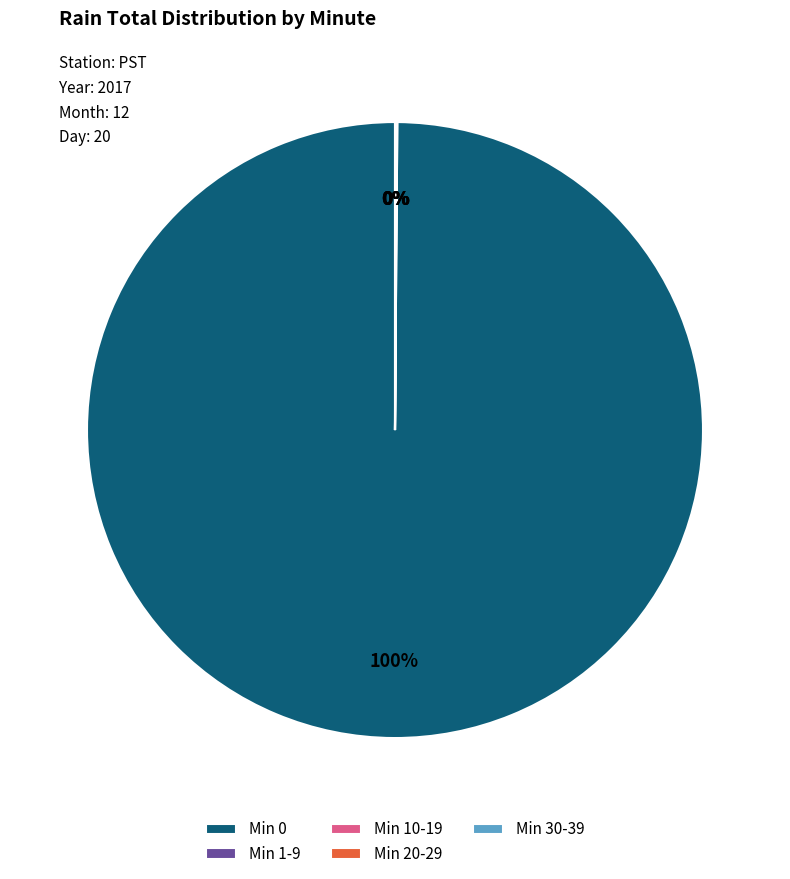

Which category accounts for the majority?

Min 0